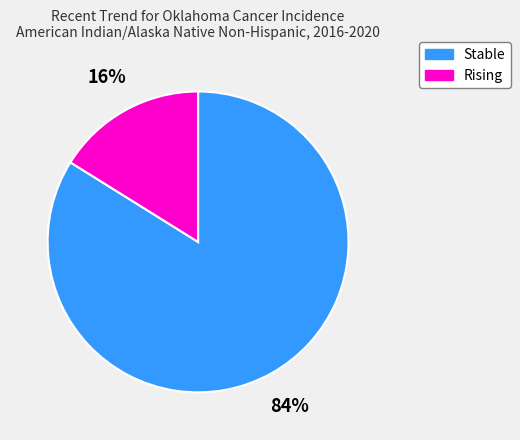

Does any single category account for the majority?

Yes